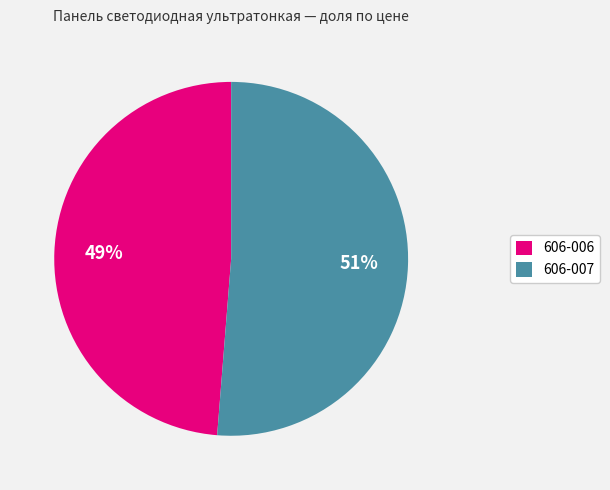

Which category has the smallest portion of the pie?

606-006